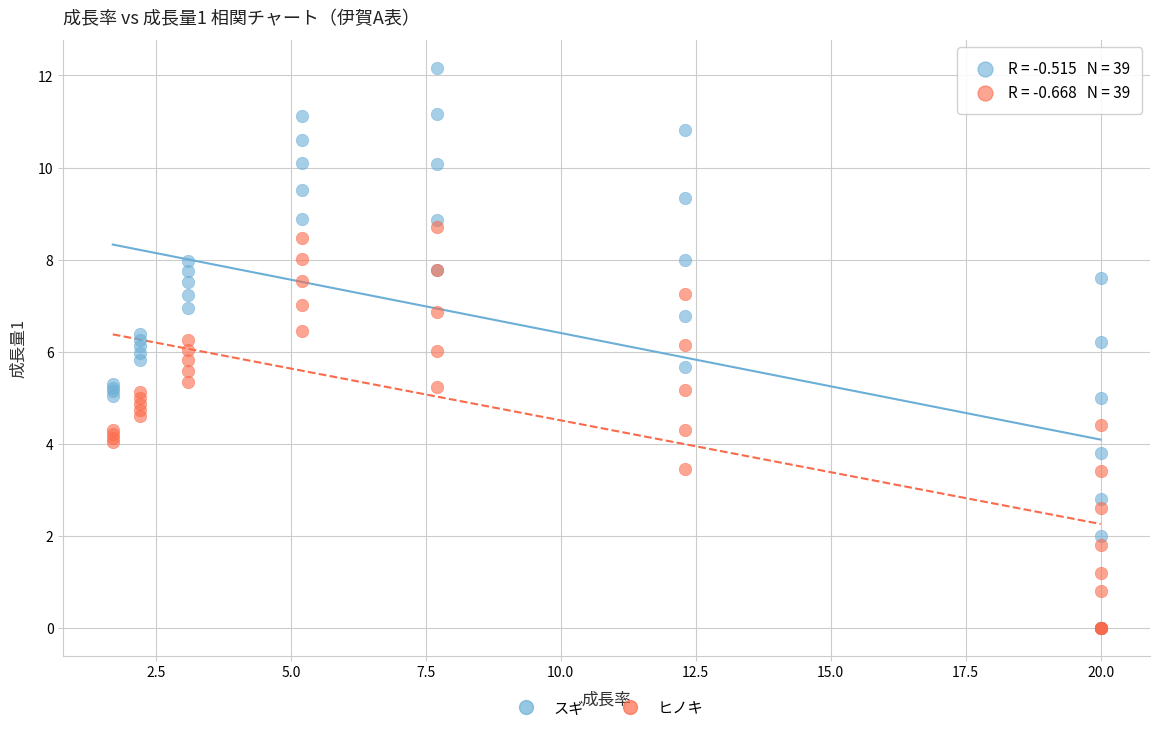

What are all the series names shown in the legend?

スギ, ヒノキ